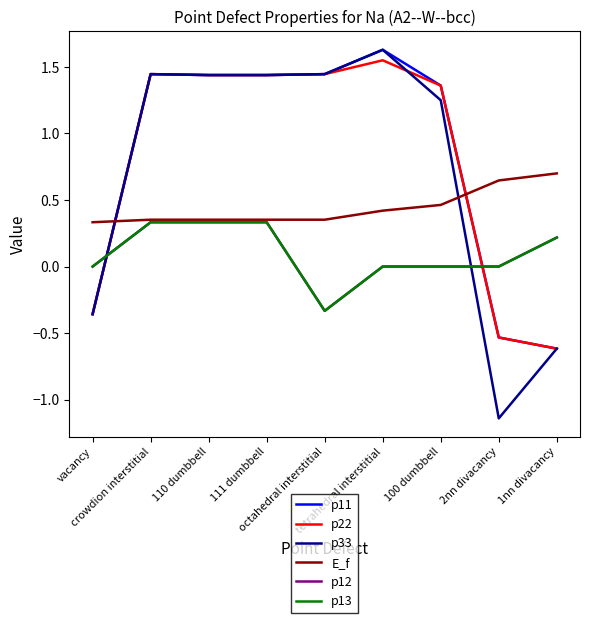

What is the difference between the maximum and minimum values in the p13 series?

0.7